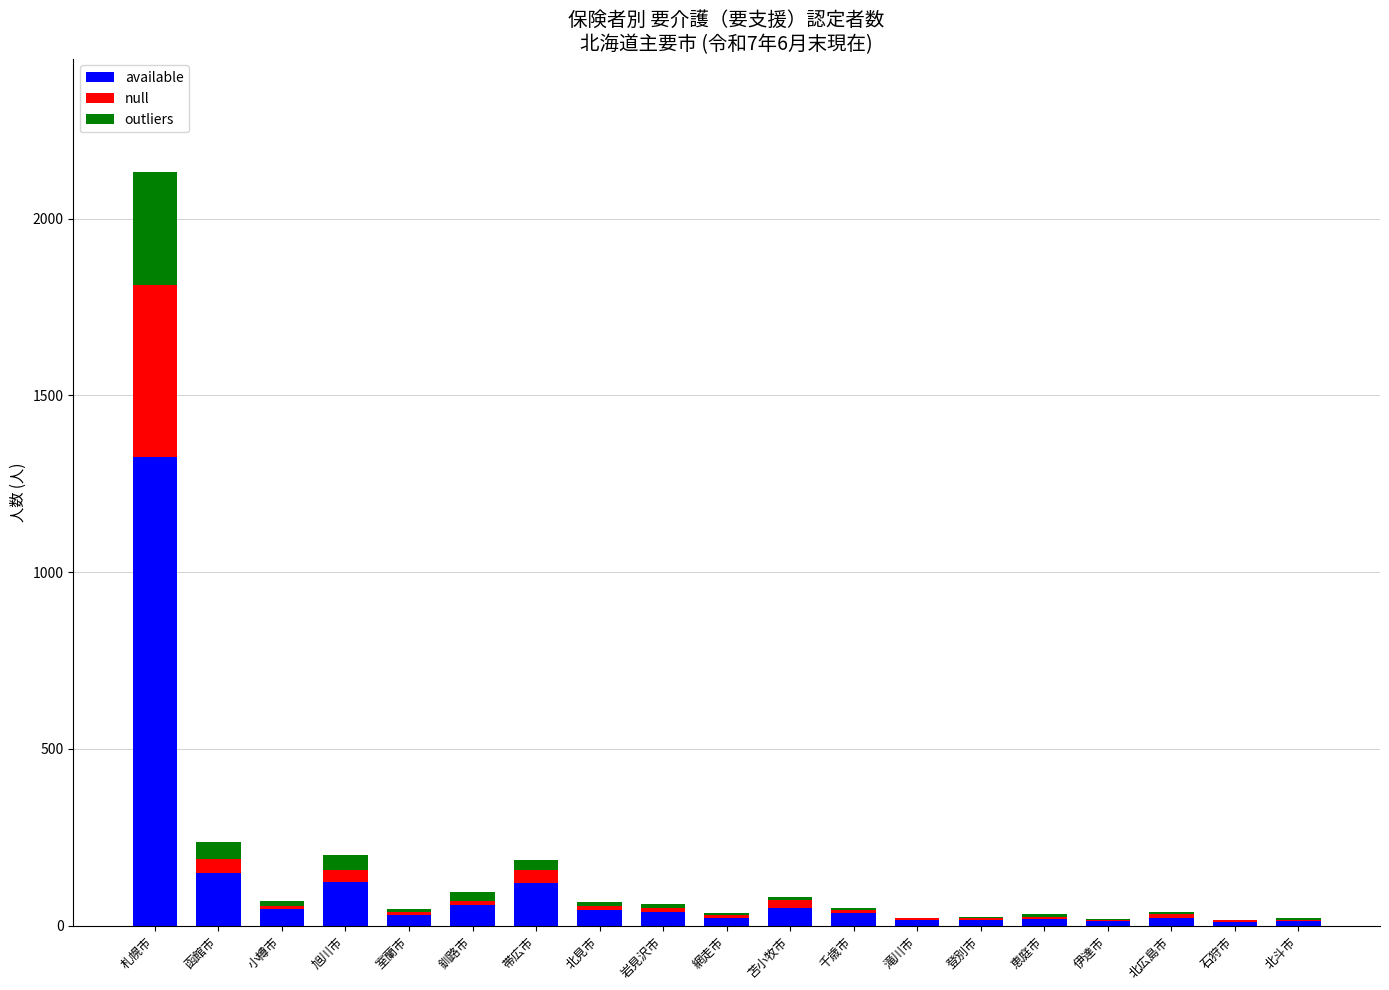

At which category is the sum across all series the highest?

札幌市